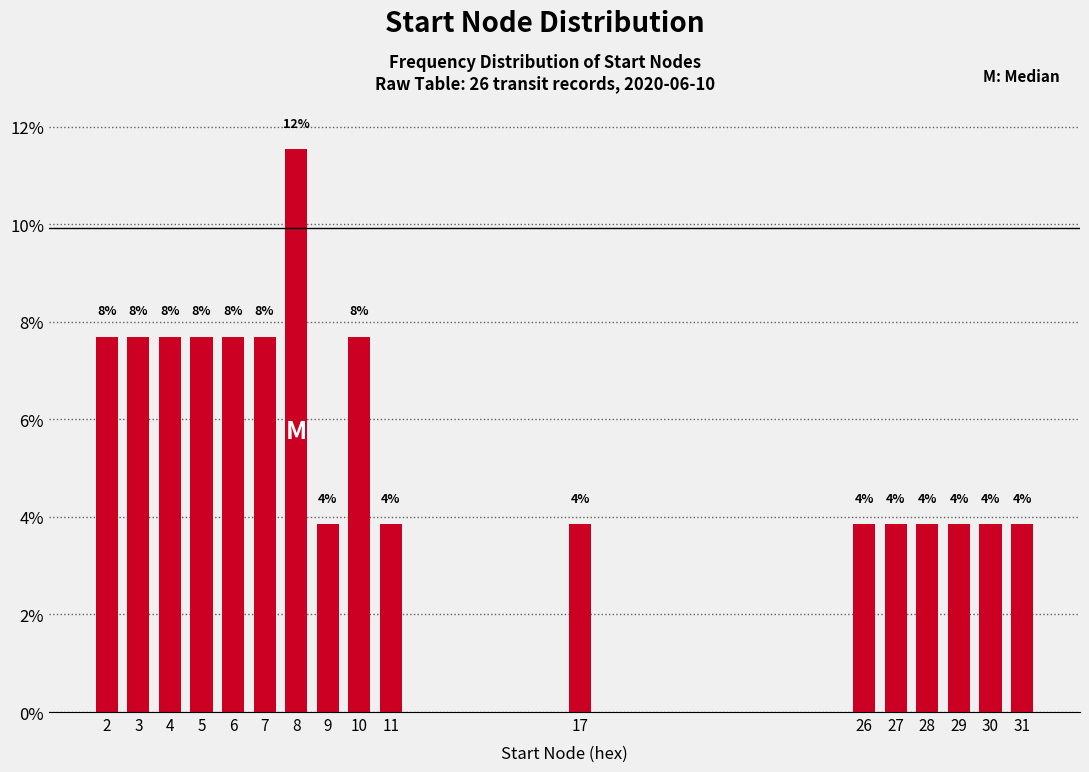

How many bars are there in total?

17